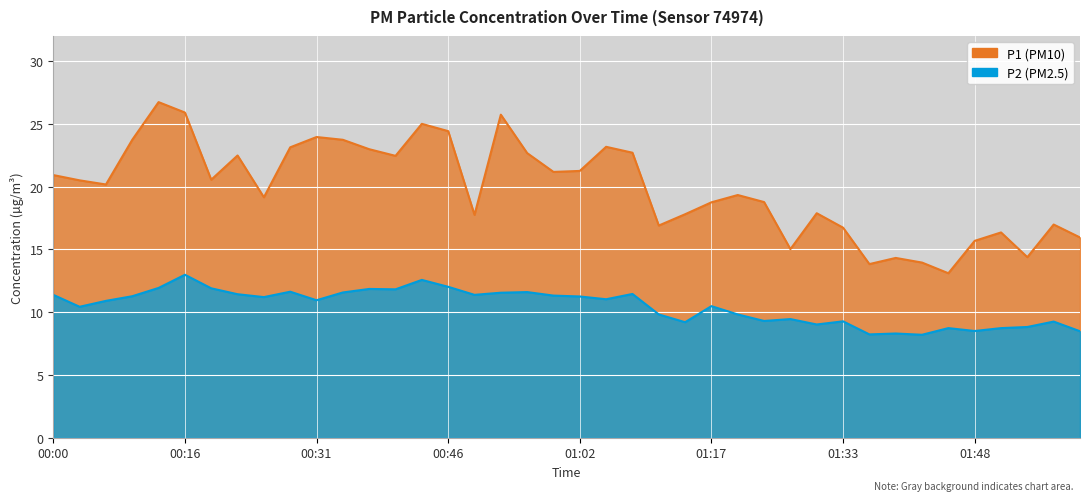

Count the number of data series in this chart.

2